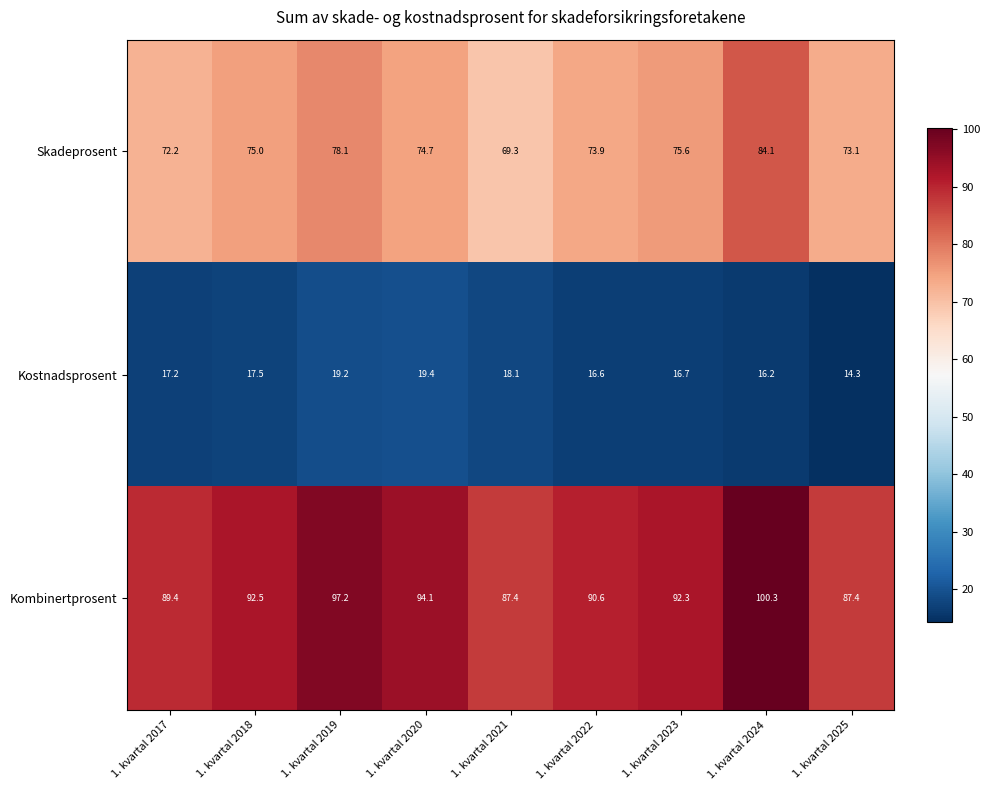

Reading left to right, transcribe all the data shown in this chart.

Skadeprosent: 1. kvartal 2017=72.2	1. kvartal 2018=75.0	1. kvartal 2019=78.1	1. kvartal 2020=74.7	1. kvartal 2021=69.3	1. kvartal 2022=73.9	1. kvartal 2023=75.6	1. kvartal 2024=84.1	1. kvartal 2025=73.1
Kostnadsprosent: 1. kvartal 2017=17.2	1. kvartal 2018=17.5	1. kvartal 2019=19.2	1. kvartal 2020=19.4	1. kvartal 2021=18.1	1. kvartal 2022=16.6	1. kvartal 2023=16.7	1. kvartal 2024=16.2	1. kvartal 2025=14.3
Kombinertprosent: 1. kvartal 2017=89.4	1. kvartal 2018=92.5	1. kvartal 2019=97.2	1. kvartal 2020=94.1	1. kvartal 2021=87.4	1. kvartal 2022=90.6	1. kvartal 2023=92.3	1. kvartal 2024=100.3	1. kvartal 2025=87.4